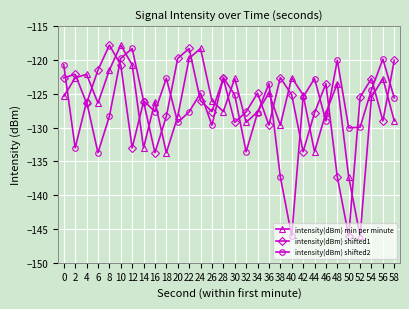

Where is the first local minimum for intensity(dBm) min per minute?

6